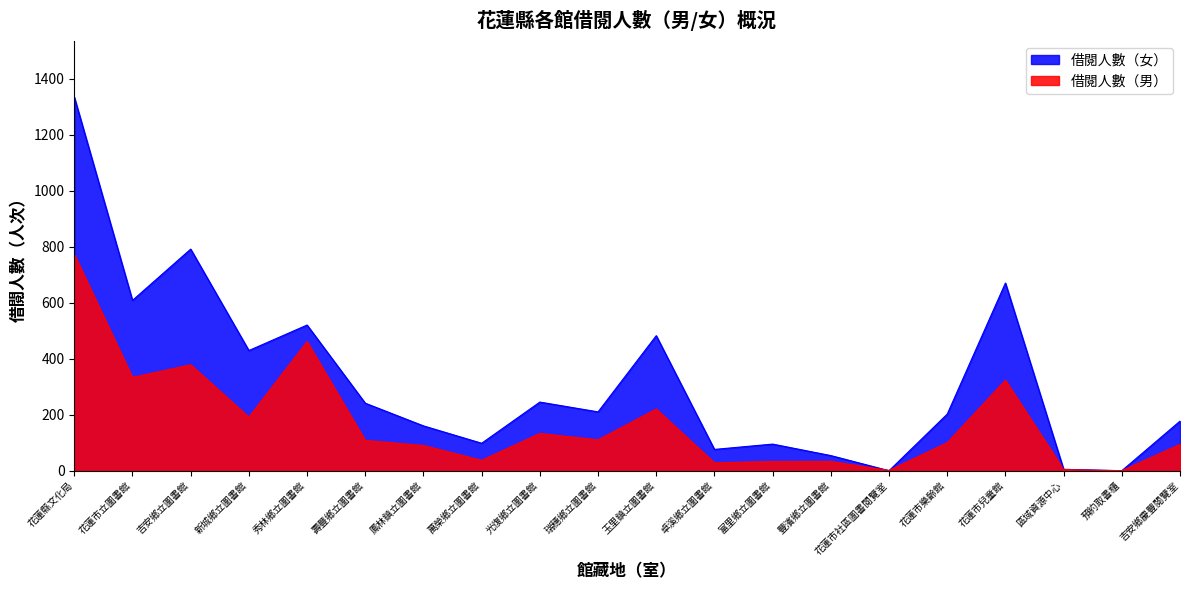

At how many categories does at least one series exceed 1130?

1